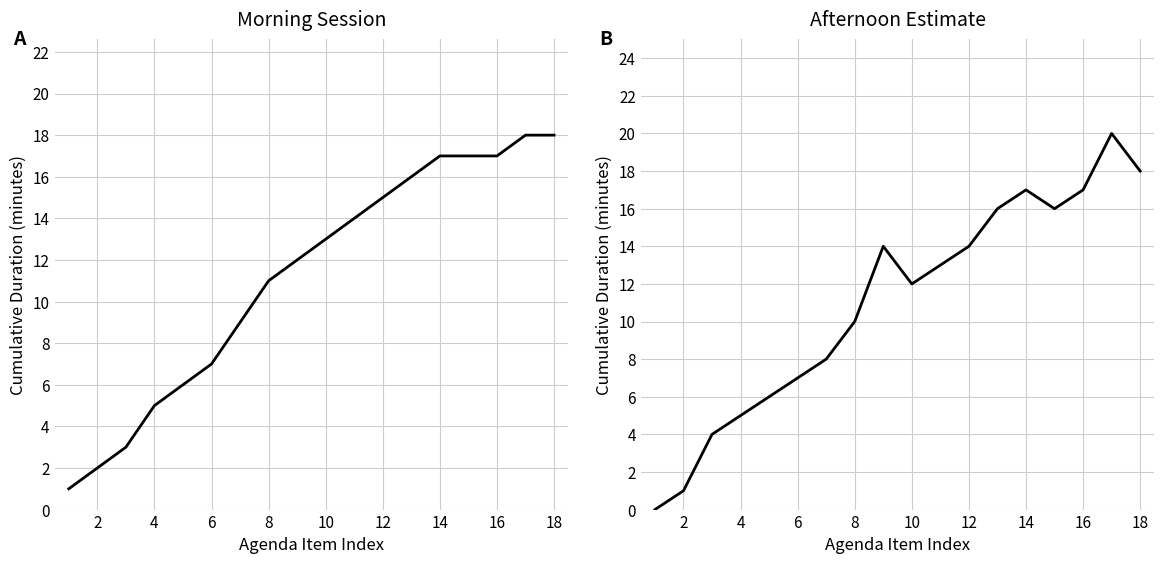

After their last crossing, which series has the higher values: Afternoon Estimate or Morning Session?

Morning Session